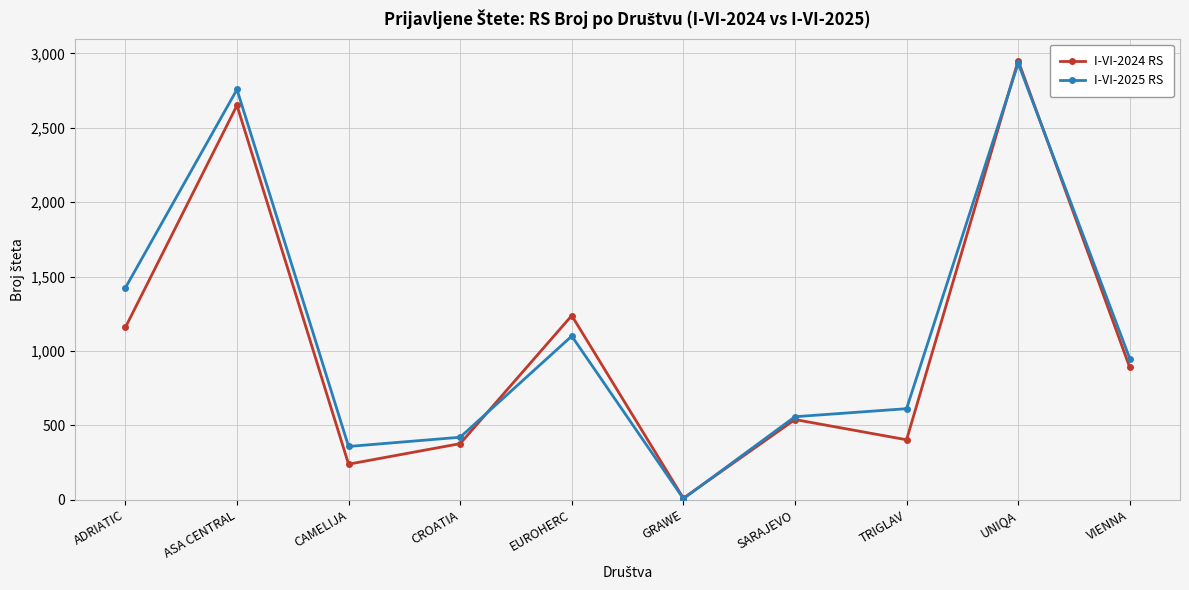

How many categories are shown in the chart?

10